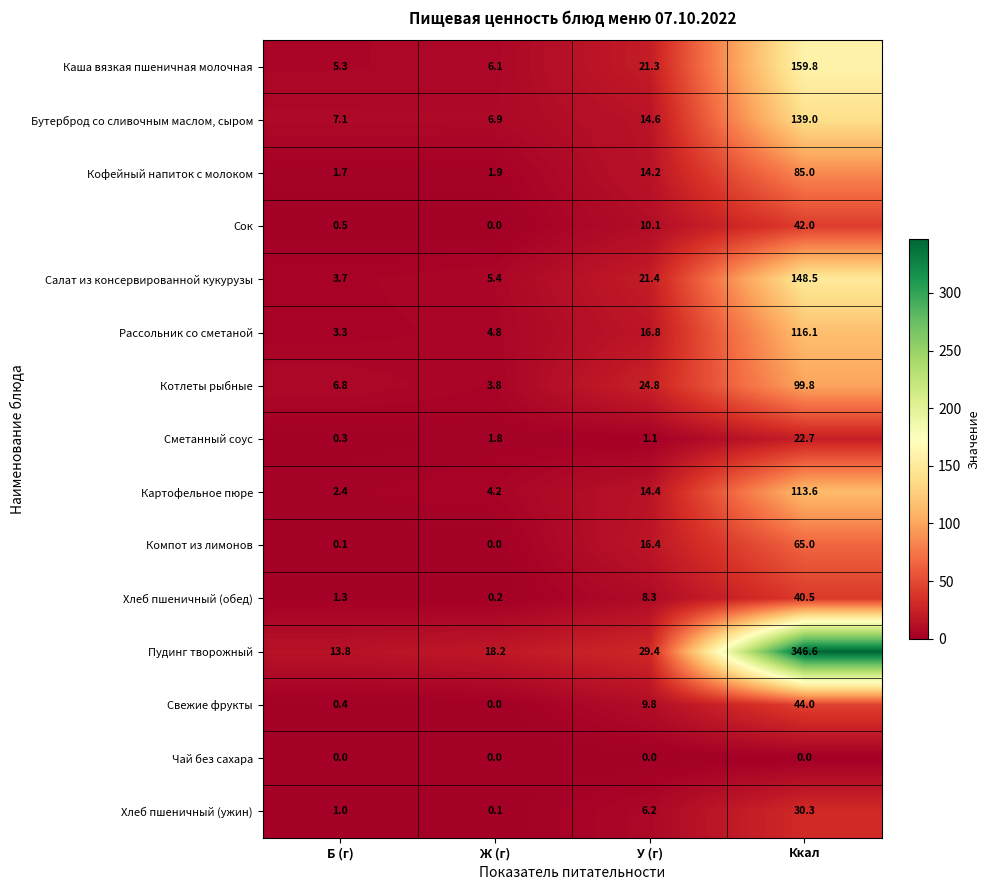

List the labels in order of Бутерброд со сливочным маслом, сыром value, largest first.

Ккал, У (г), Б (г), Ж (г)